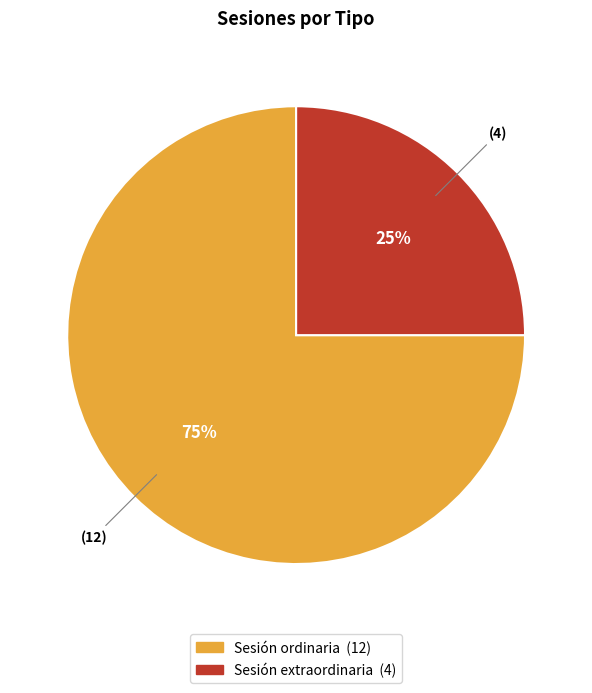

Between Sesión ordinaria and Sesión extraordinaria, which is larger?

Sesión ordinaria